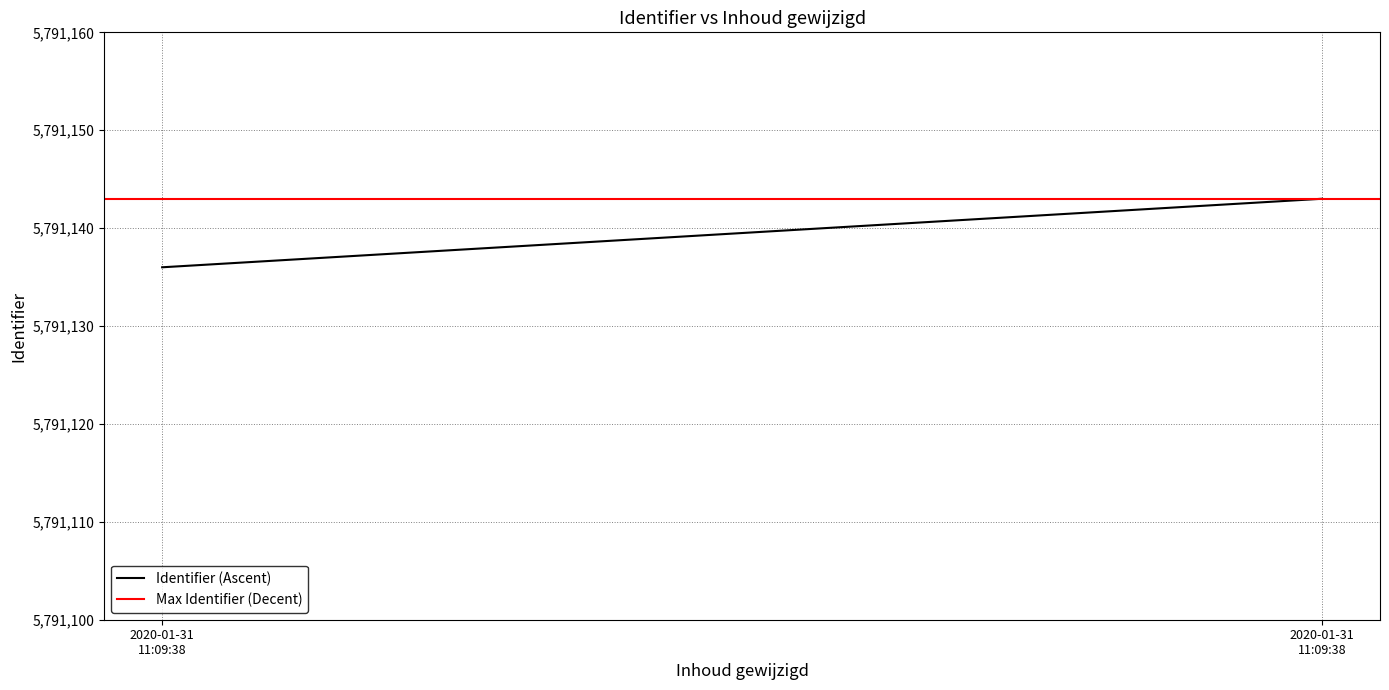

Is it true that Max Identifier (Decent) equals 9613208 at 2020-01-31
11:09:38?

False